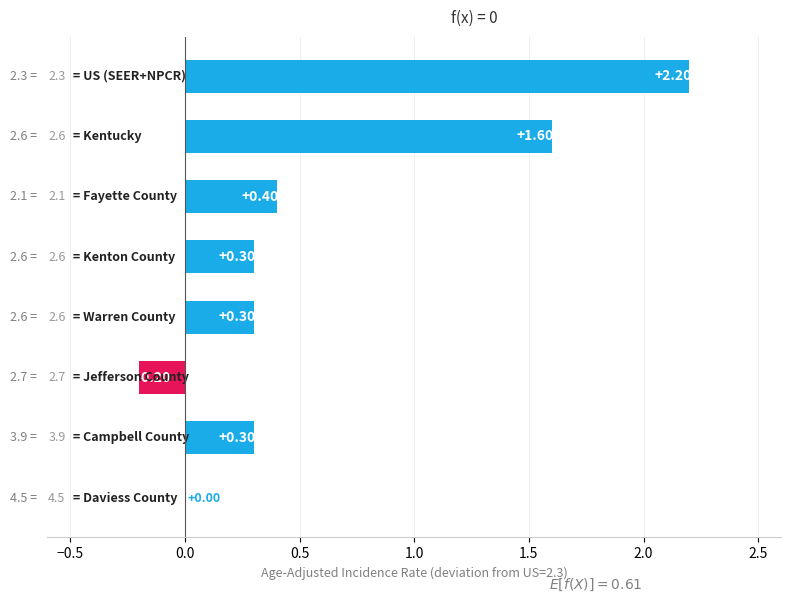

What is the sum of all values?

4.9